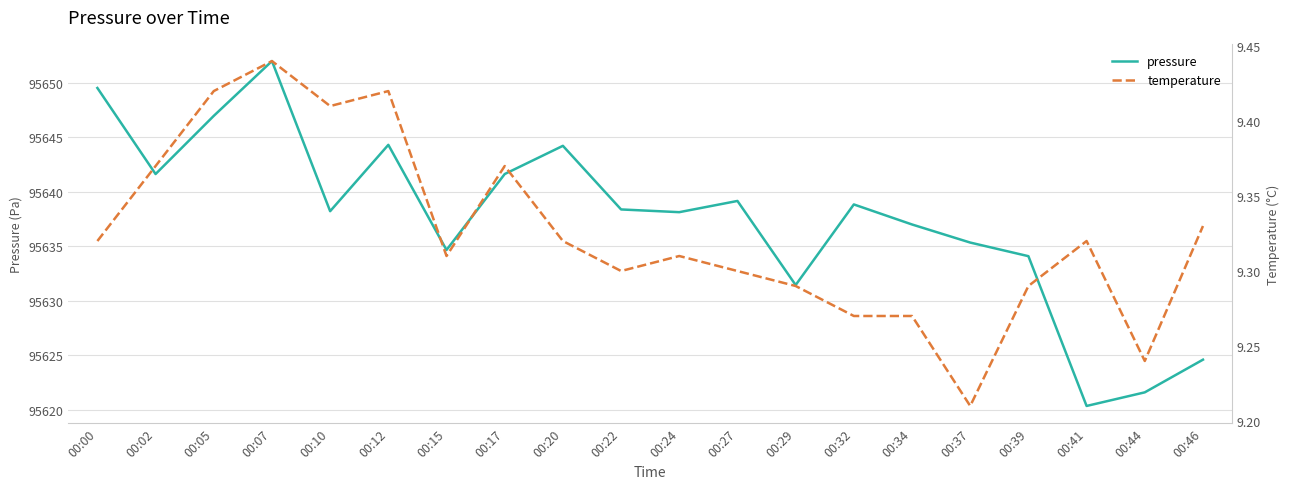

Is it true that temperature equals 2.4 at 00:39?

False